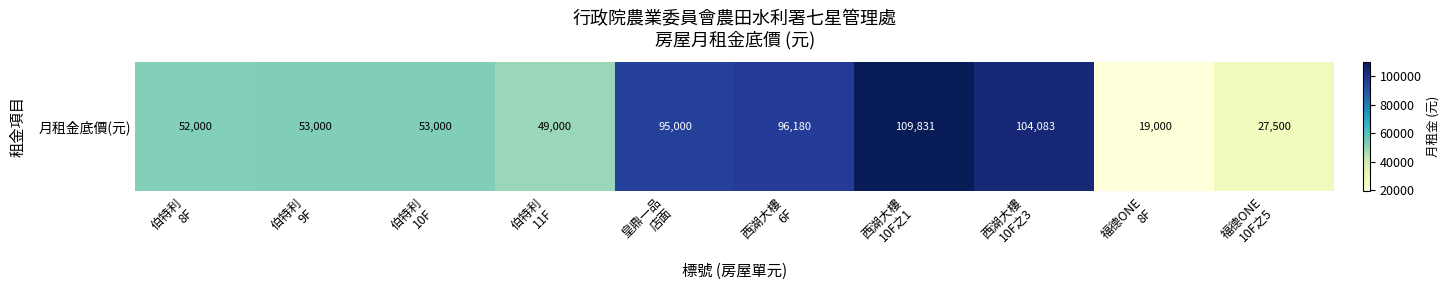

True or false: the data shows 53000 at 伯特利
9F.

True